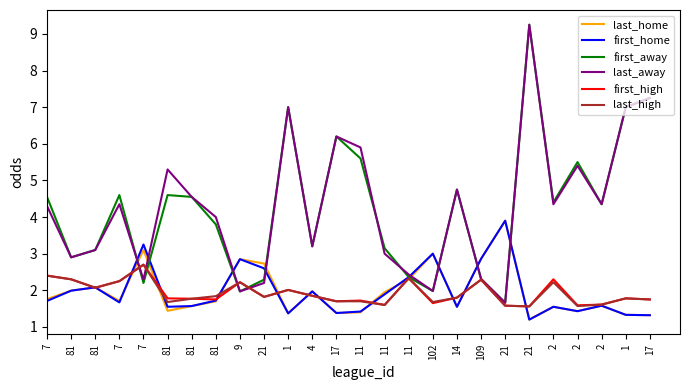

Does the chart display data point markers on the line(s)?

No